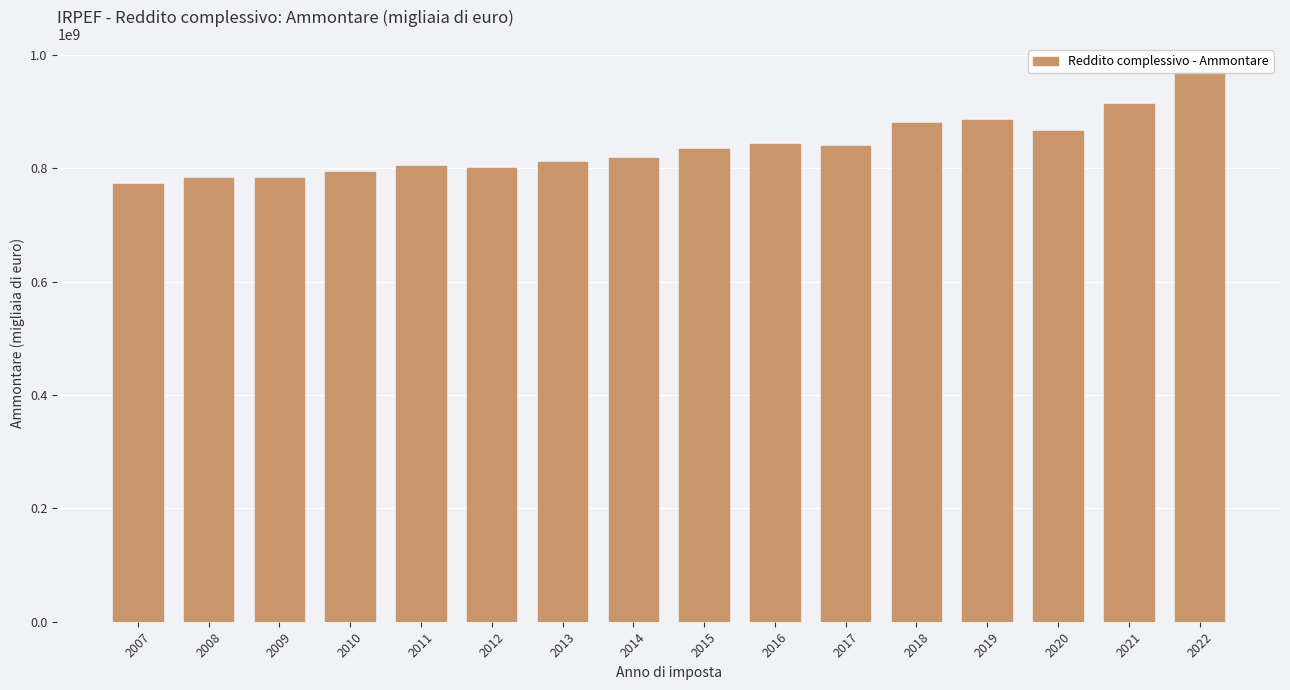

Rank the categories by value from highest to lowest.

2022, 2021, 2019, 2018, 2020, 2016, 2017, 2015, 2014, 2013, 2011, 2012, 2010, 2009, 2008, 2007